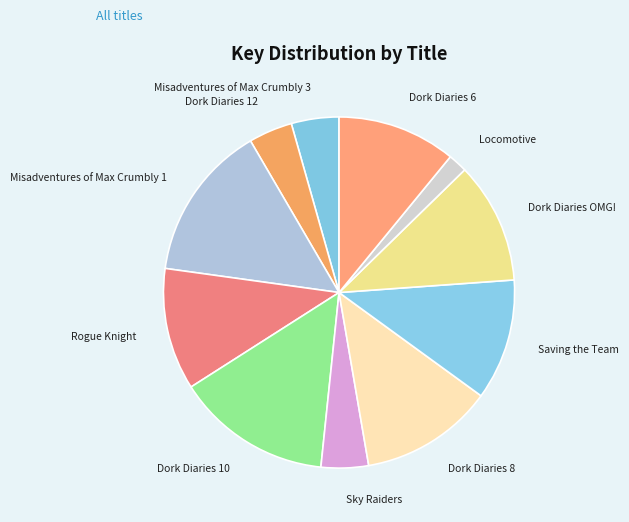

How many slices are in this pie chart?

11